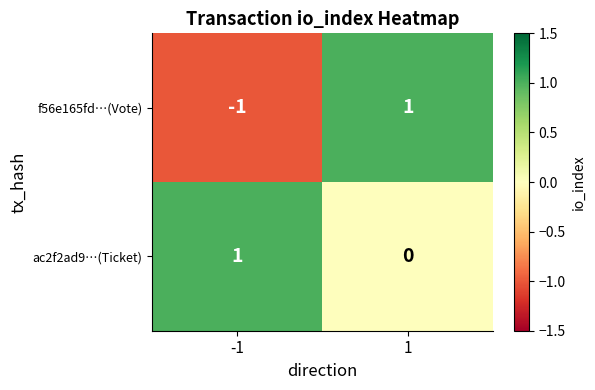

Which series has the largest total across all categories?

ac2f2ad9…(Ticket)